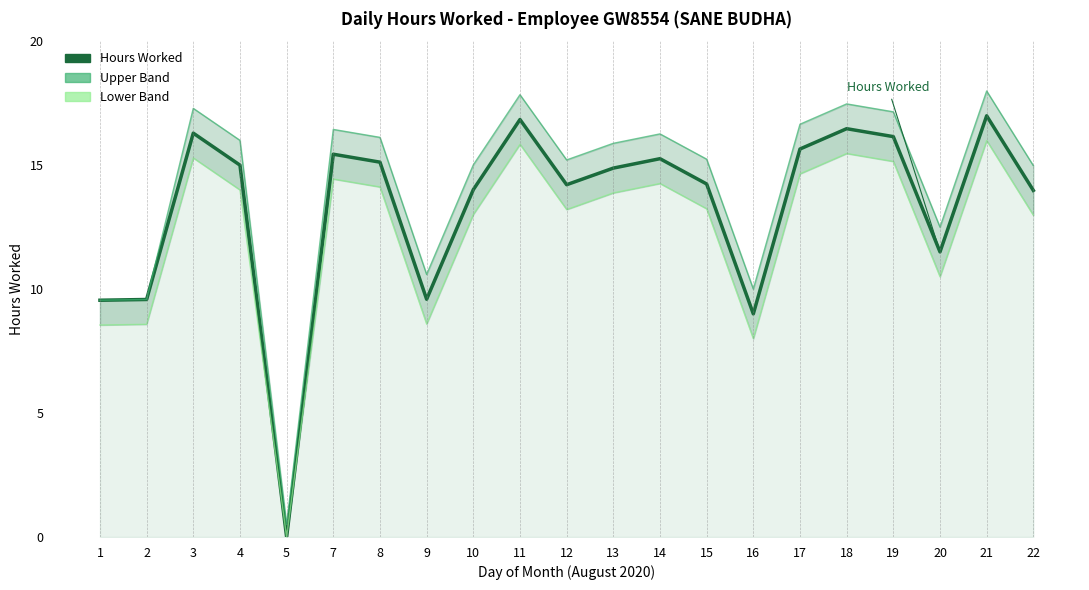

At which category does Lower Band reach its first local valley?

5